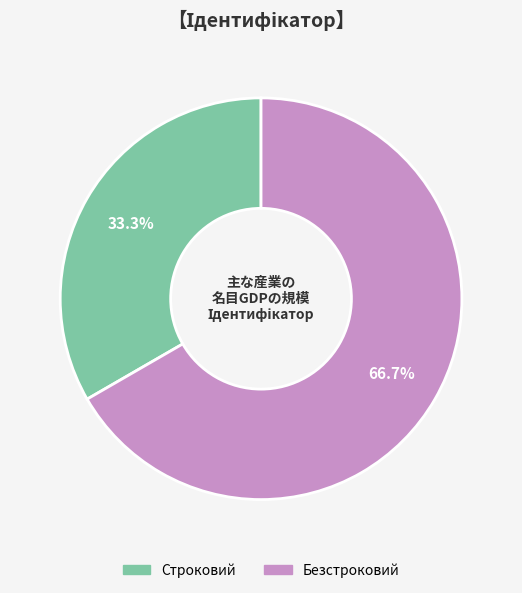

How many segments does this pie chart have?

2